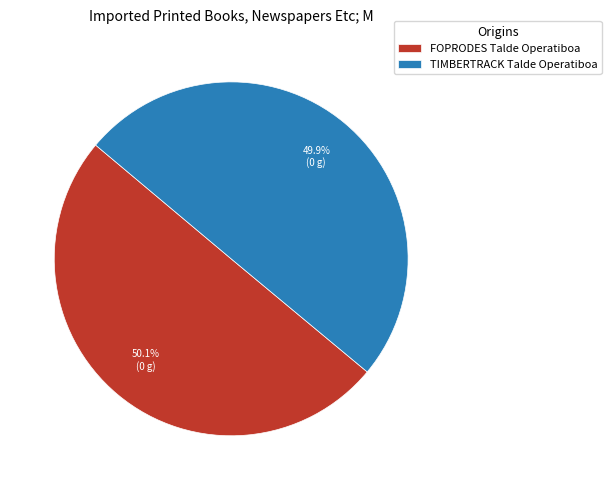

Count the number of slices in the pie.

2